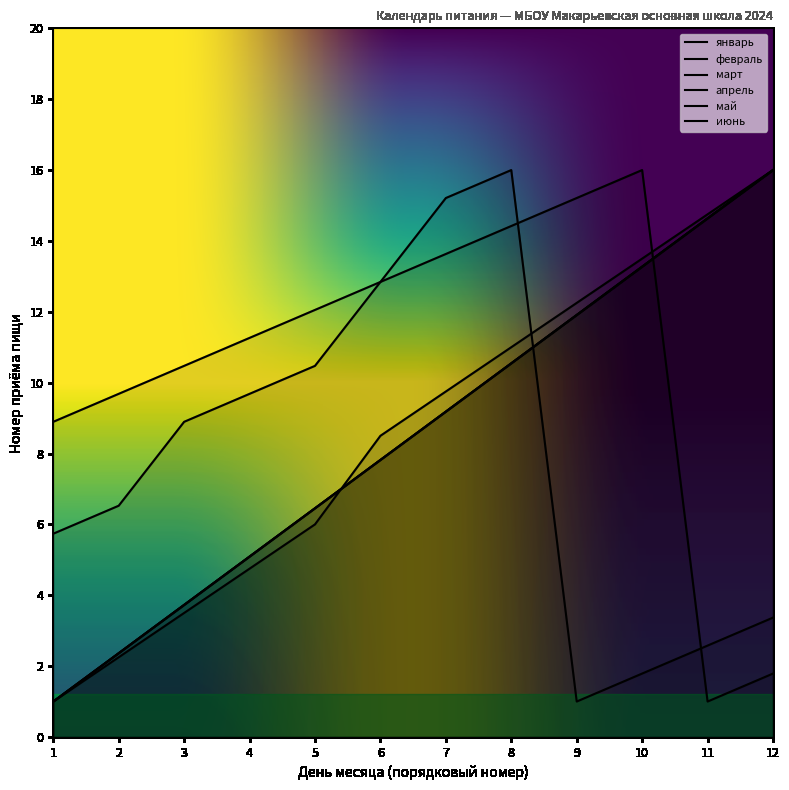

At which label does апрель reach its peak?

12